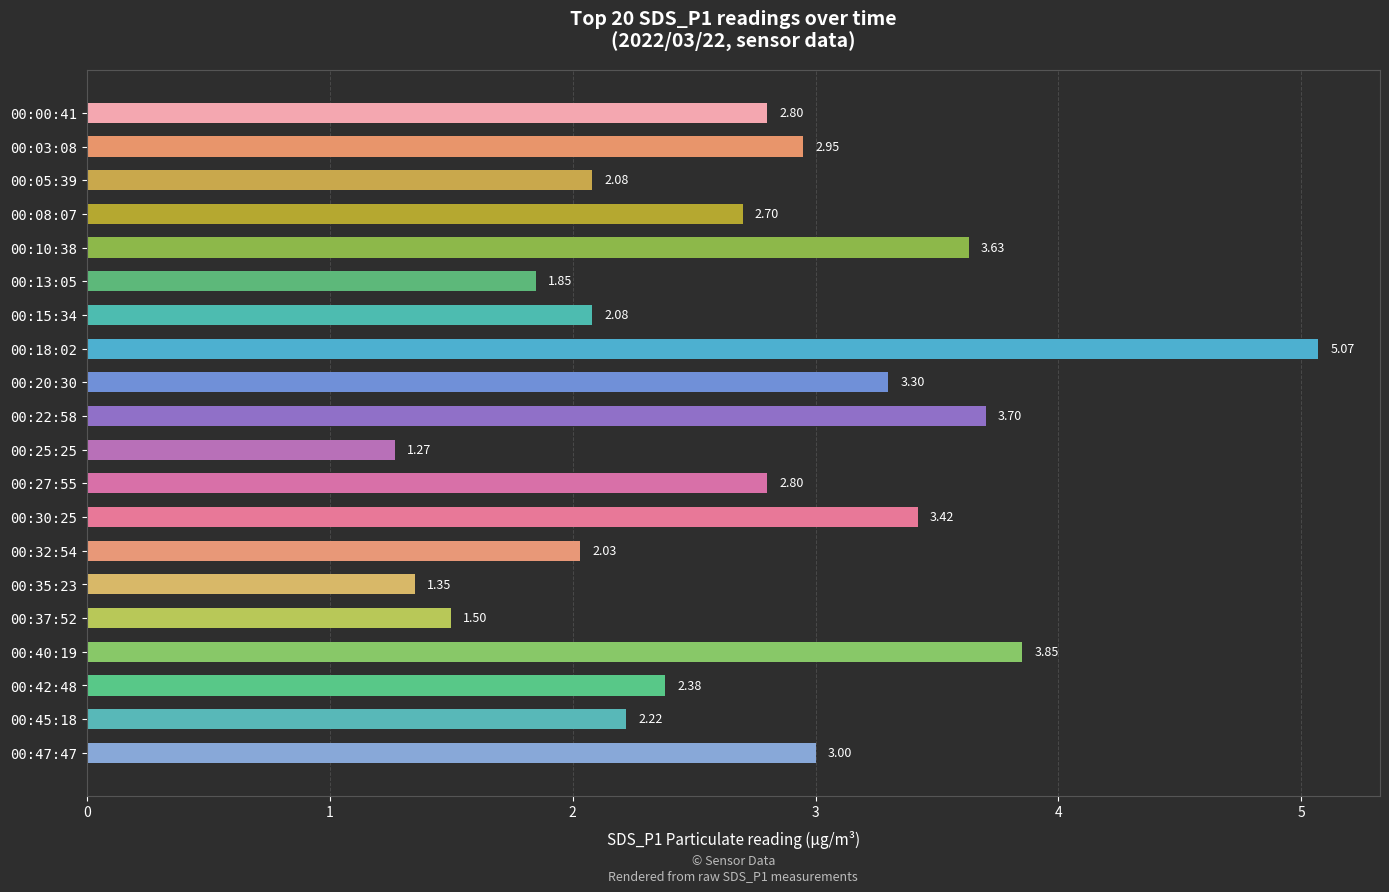

Which has a higher value, 00:40:19 or 00:03:08?

00:40:19